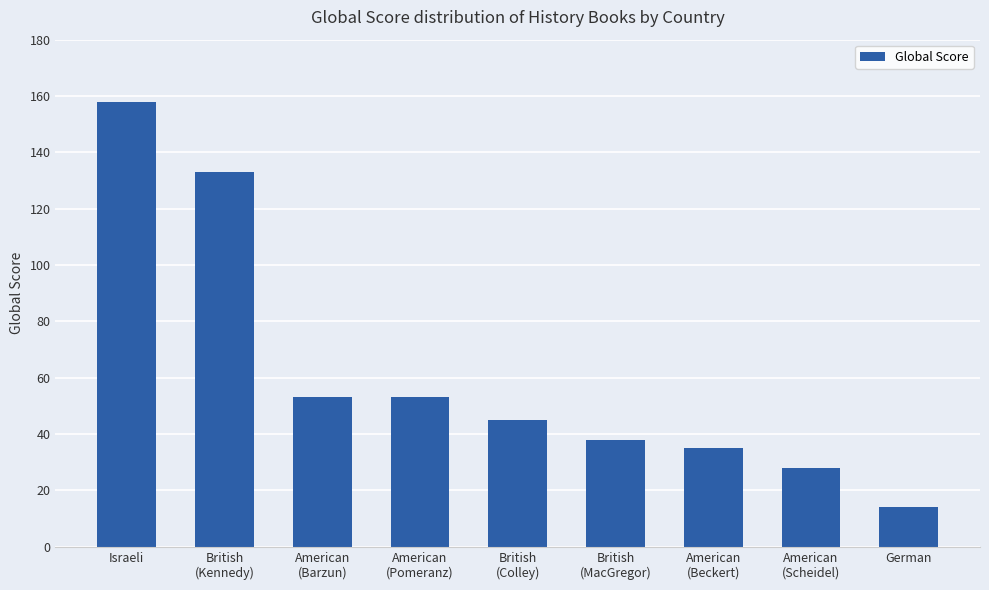

What is the sum of the values at British
(Colley) and Israeli?

203